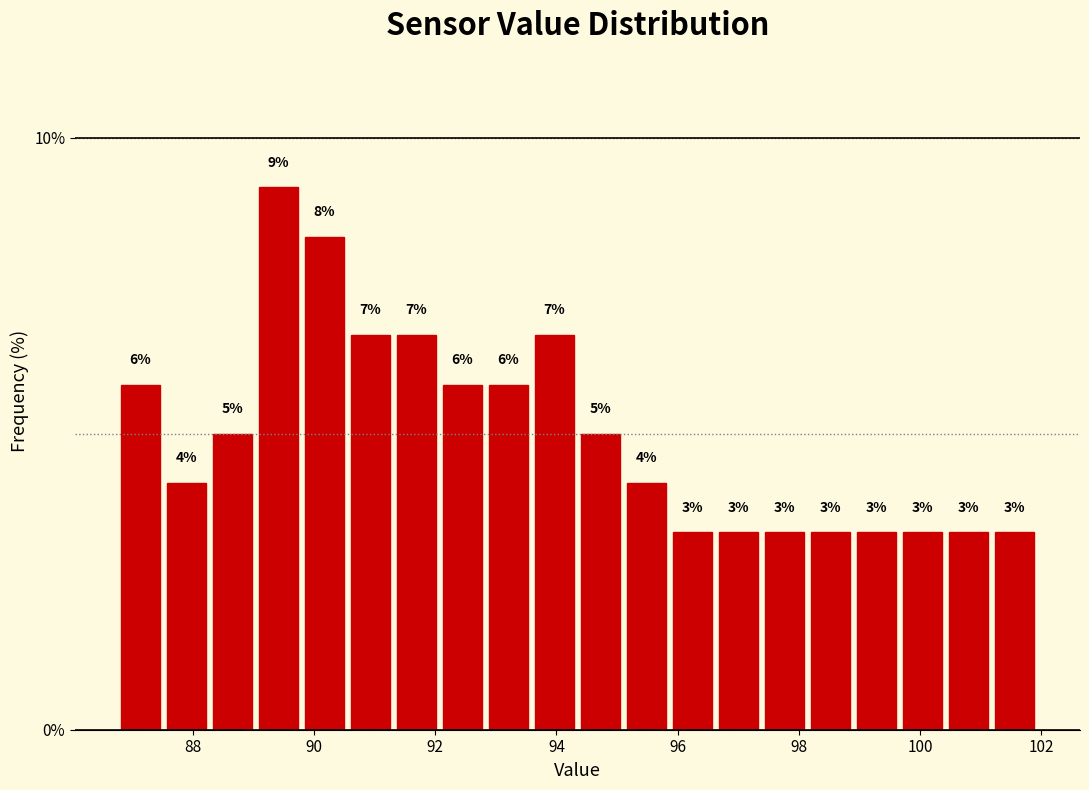

Read against the x-axis, roughly where is the centre of the tallest bar?

89.4